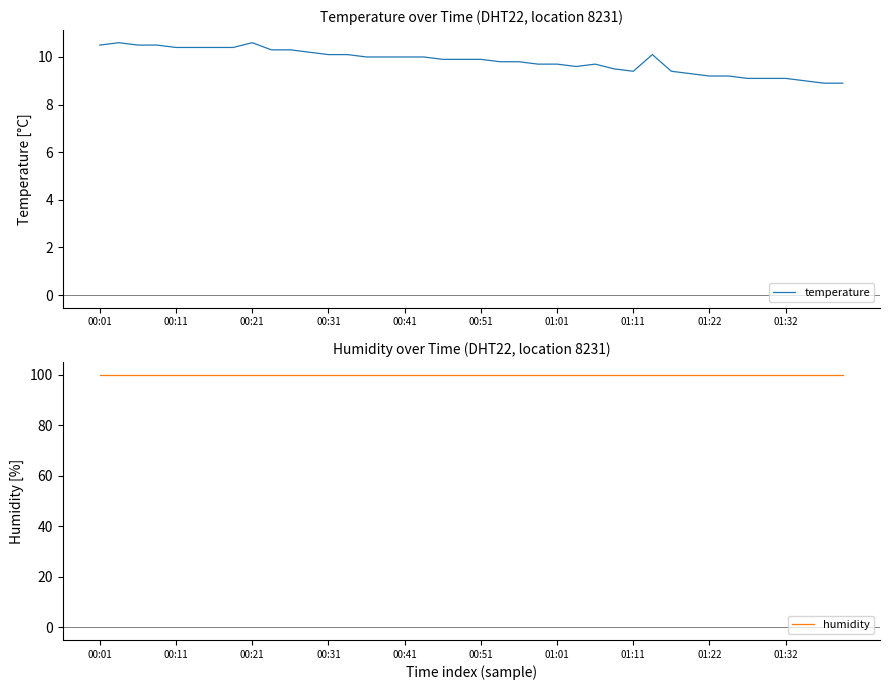

What is the sum of all humidity values?

3996.0